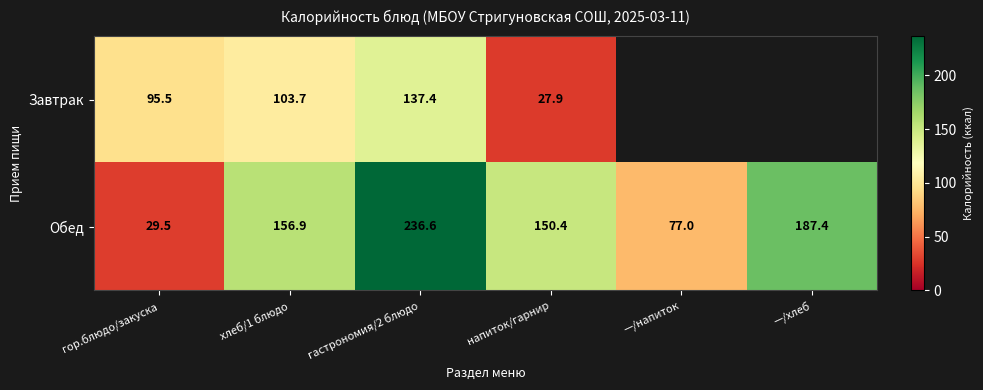

Is the value of Завтрак at напиток/гарнир greater than the value of Обед at напиток/гарнир?

No